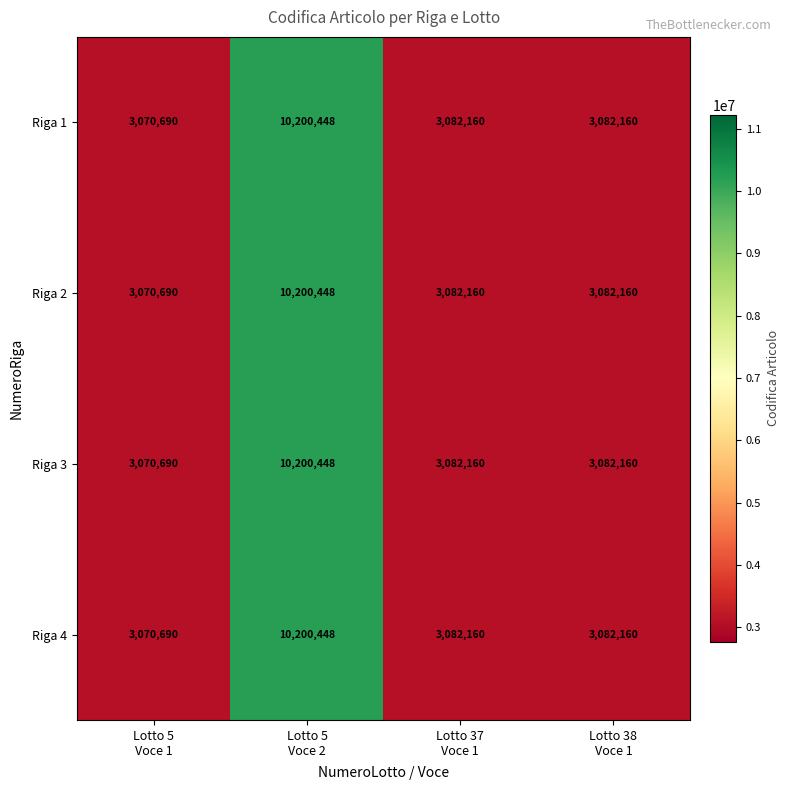

Reading left to right, transcribe all the data shown in this chart.

Riga 1: 3070690	10200448	3082160	3082160
Riga 2: 3070690	10200448	3082160	3082160
Riga 3: 3070690	10200448	3082160	3082160
Riga 4: 3070690	10200448	3082160	3082160